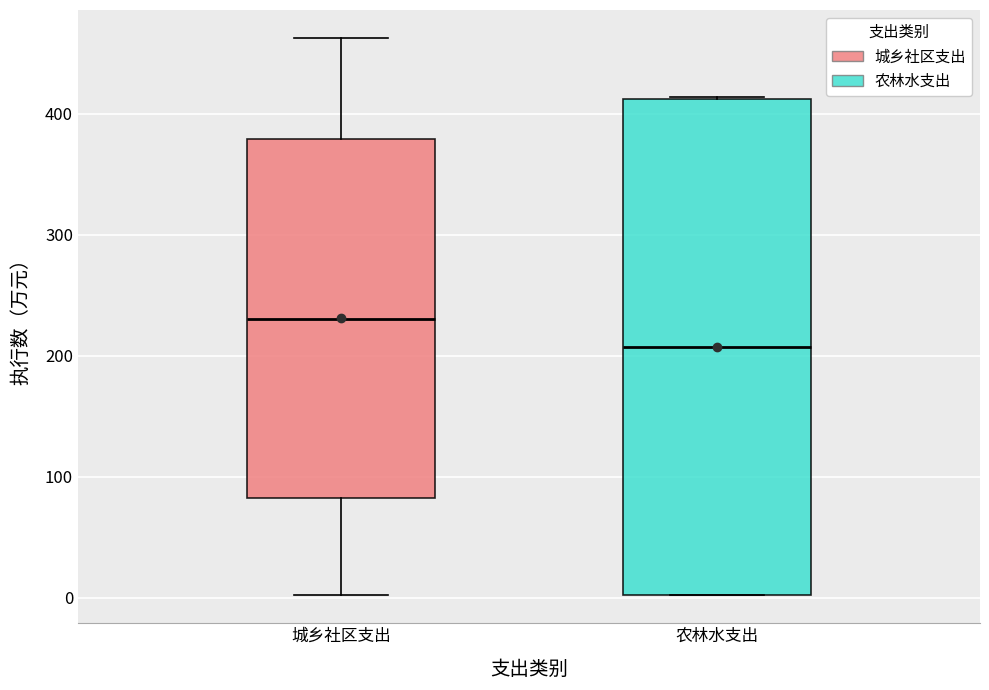

Reading left to right, transcribe this box plot: for each box, give where its median line is, the range the box spans, and where its two whiskers end, as read against the y-axis. The values are not printed on the chart, so give them approximately, as read against the axis.

城乡社区支出: median 230, box 80 to 380, whiskers 0 to 460
农林水支出: median 210, box 0 to 410, whiskers 0 to 410